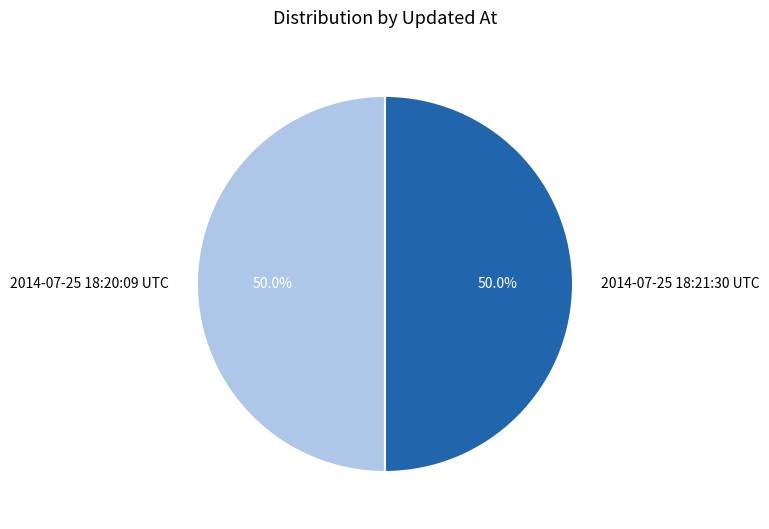

What percentage is the 2014-07-25 18:21:30 UTC slice, to the nearest percent?

50%